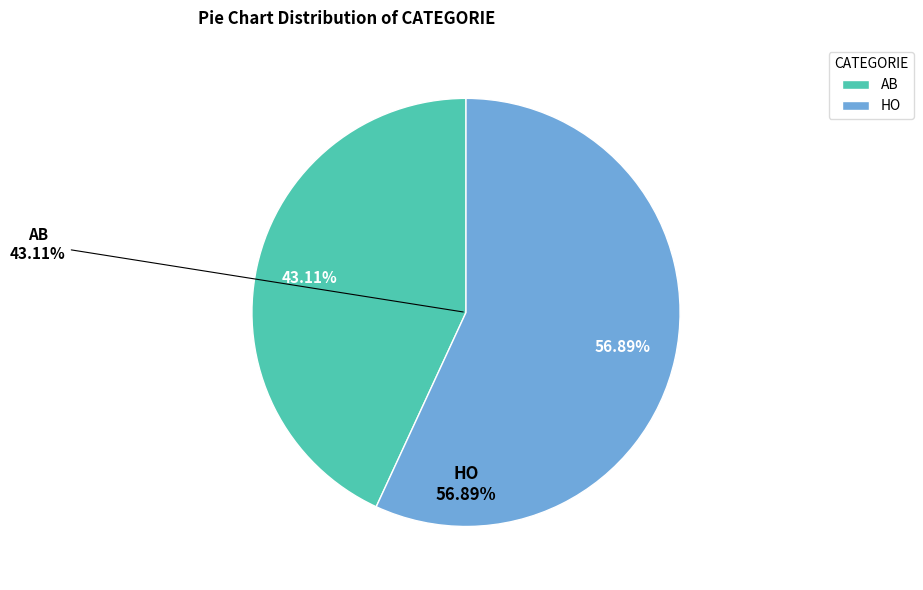

What is the total percentage of AB and HO?

100.0%